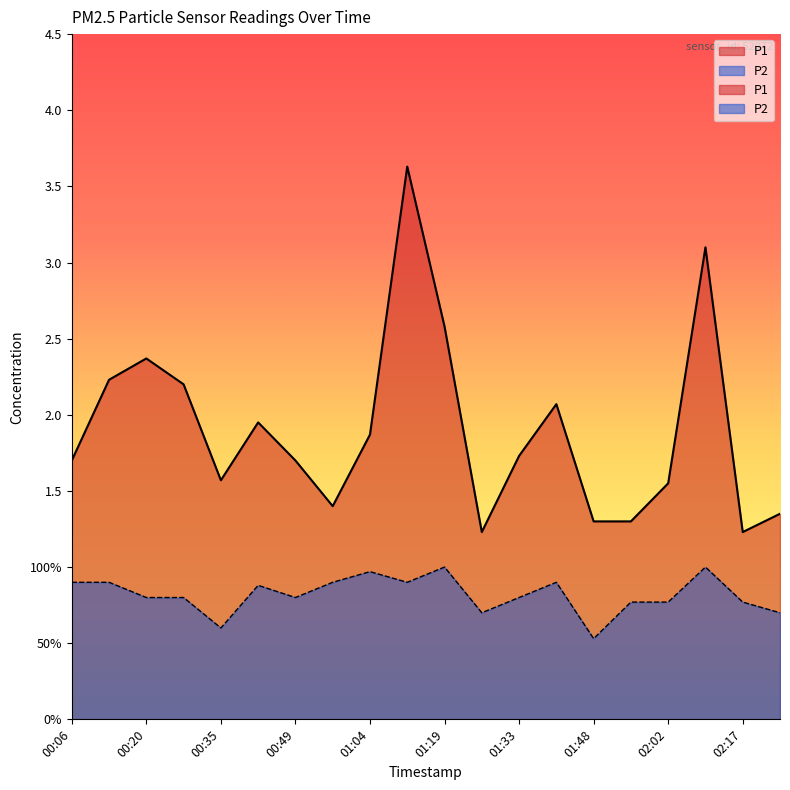

Reading left to right, what are all the values shown in this chart?

P1: 00:06=1.7	00:13=2.2	00:20=2.4	00:28=2.2	00:35=1.6	00:42=1.9	00:49=1.7	00:57=1.4	01:04=1.9	01:11=3.6	01:19=2.6	01:26=1.2	01:33=1.7	01:40=2.1	01:48=1.3	01:55=1.3	02:02=1.6	02:10=3.1	02:17=1.2	02:39=1.4
P2: 00:06=0.9	00:13=0.9	00:20=0.8	00:28=0.8	00:35=0.6	00:42=0.9	00:49=0.8	00:57=0.9	01:04=1.0	01:11=0.9	01:19=1.0	01:26=0.7	01:33=0.8	01:40=0.9	01:48=0.5	01:55=0.8	02:02=0.8	02:10=1.0	02:17=0.8	02:39=0.7